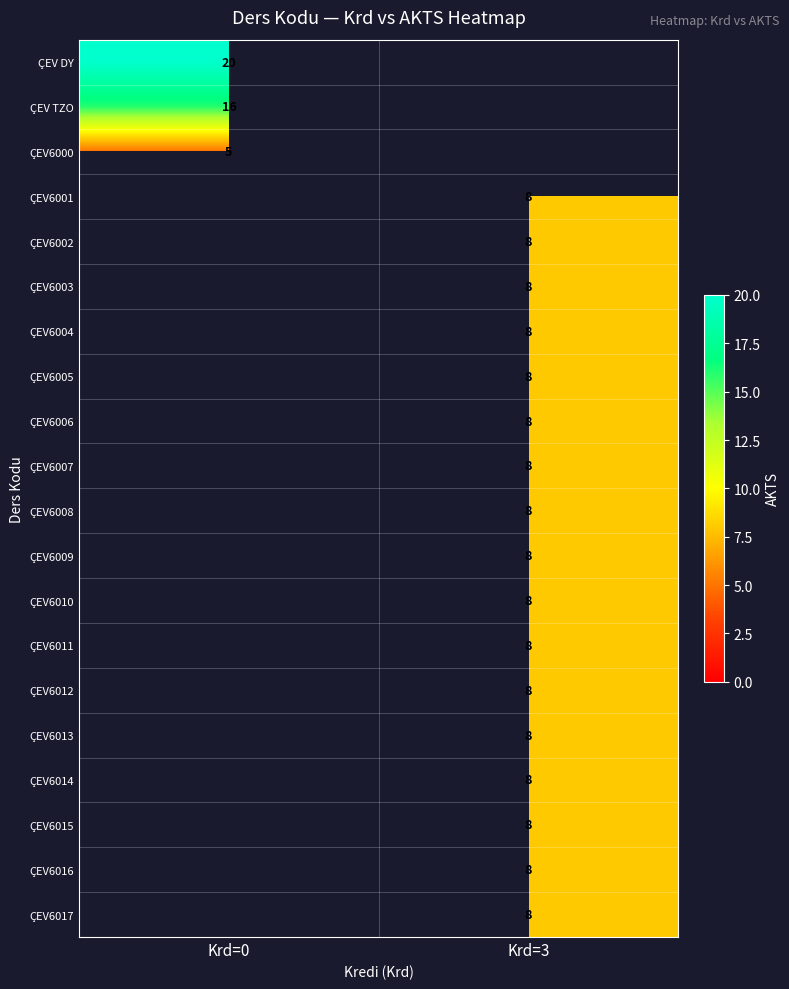

How many data points does each series have?

2